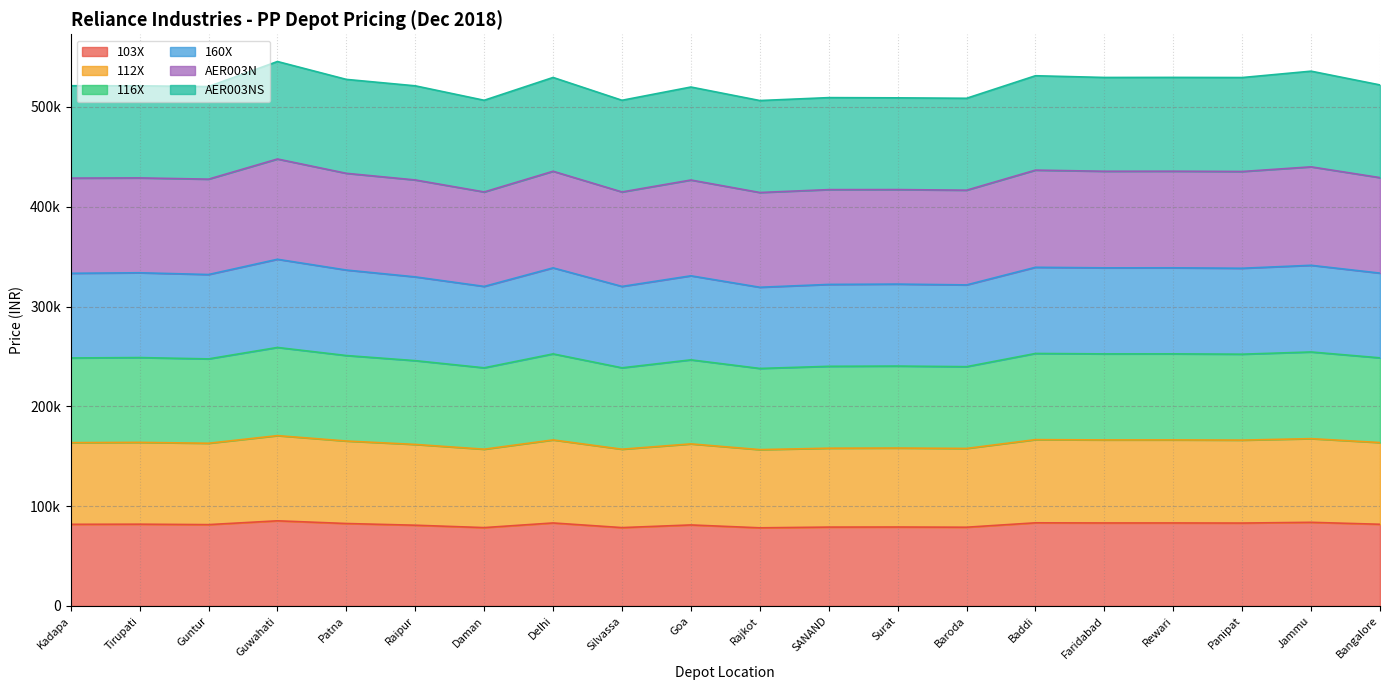

What position from the left is Baddi?

15